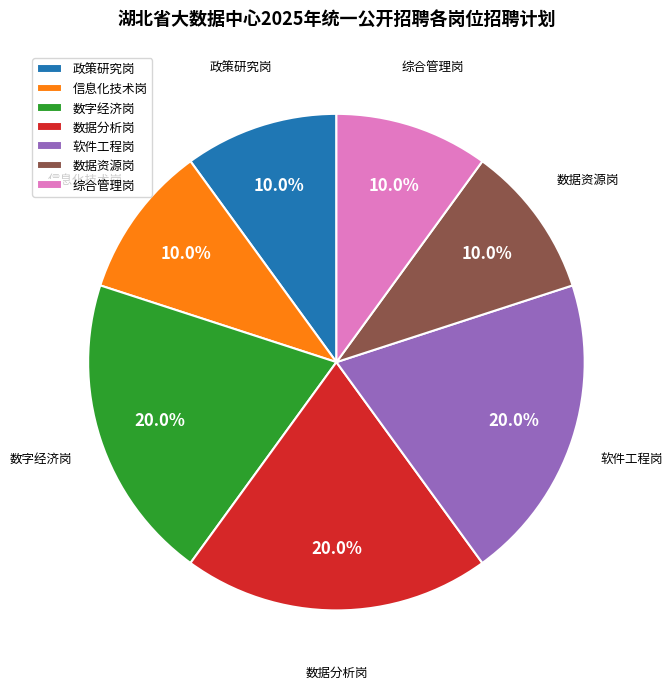

To the nearest percent, what portion does 综合管理岗 represent?

10%